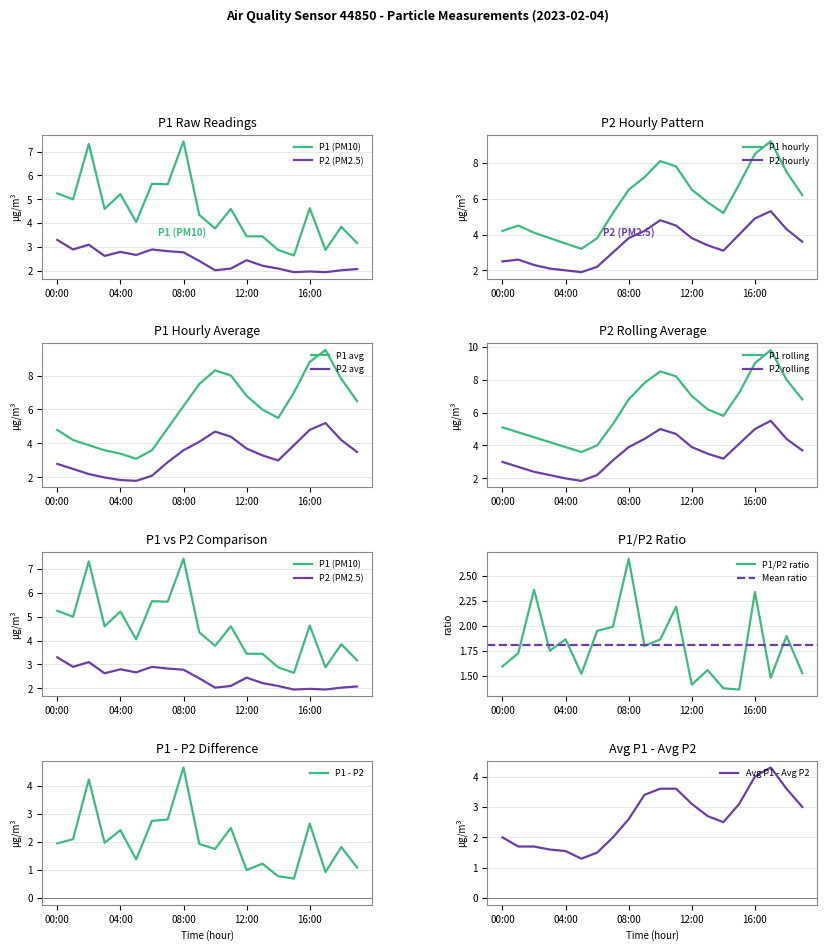

At 06:00, list the series in order from smallest to largest.

P2, P1